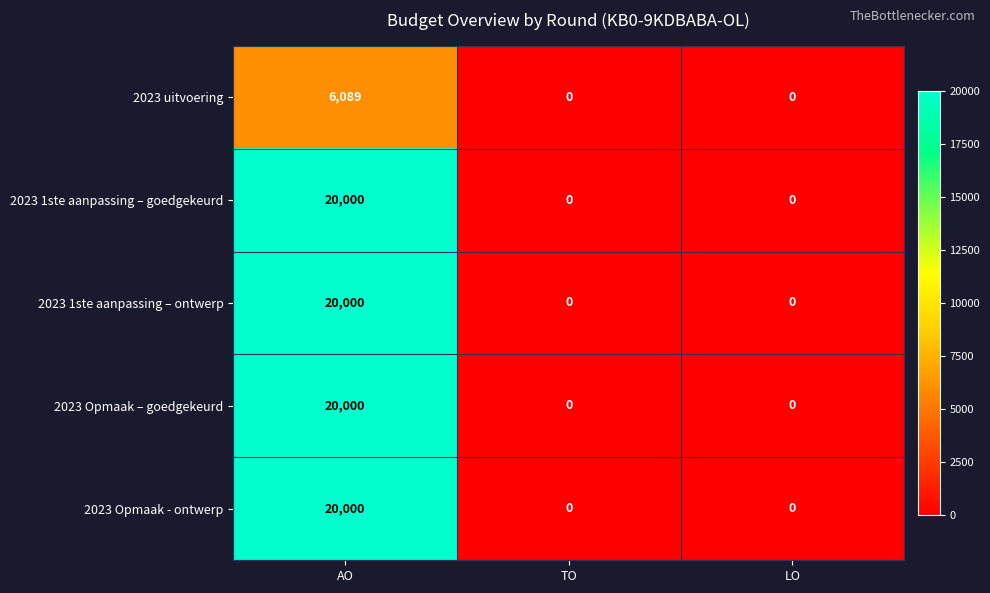

At how many categories does at least one series exceed 6592?

1